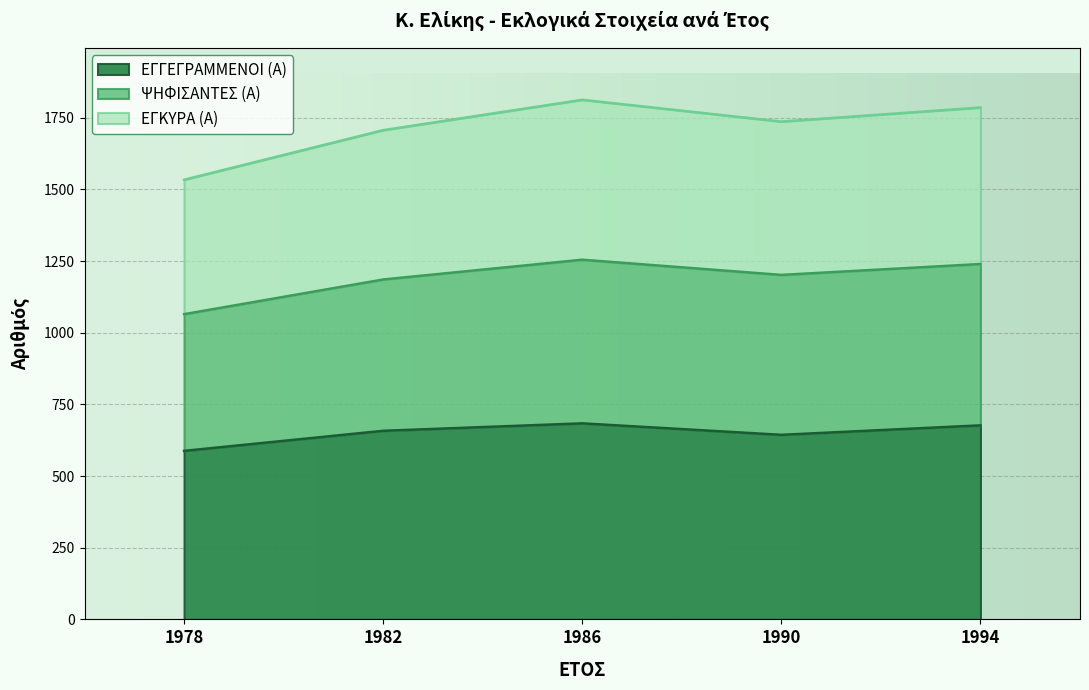

At which category is the sum across all series the highest?

1986